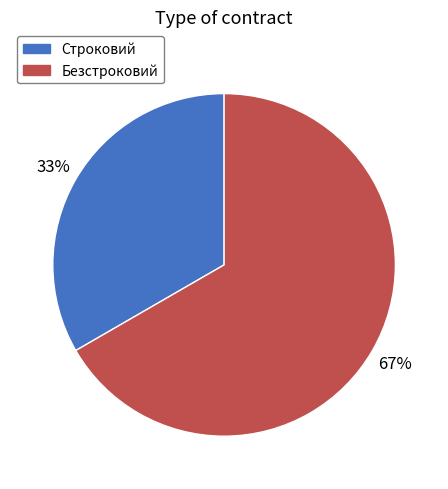

Does any single category account for the majority?

Yes